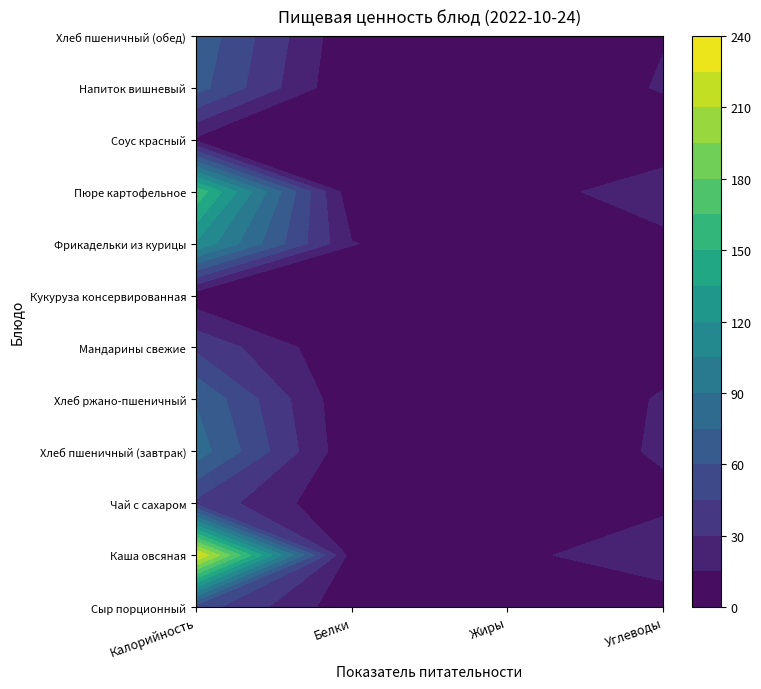

Which series has the largest total across all categories?

Каша овсяная